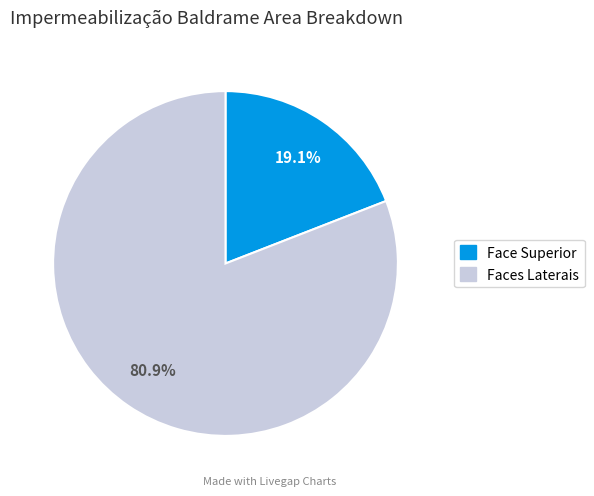

How many slices are in this pie chart?

2